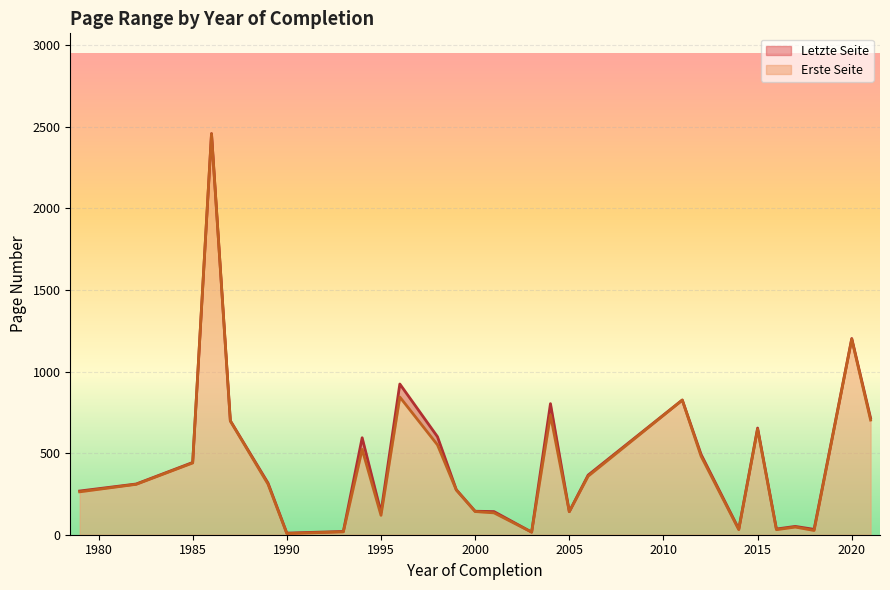

Where does the Erste Seite series first go above 310?

1985